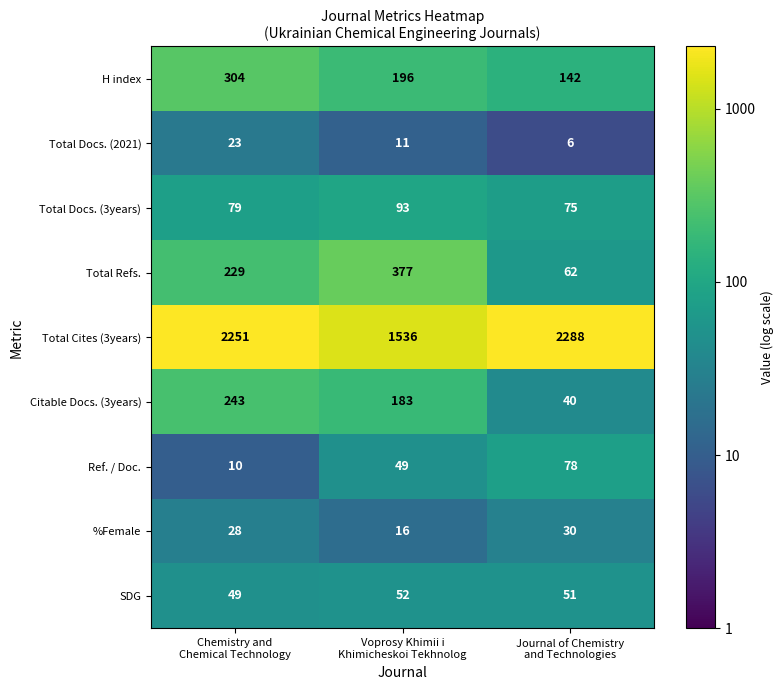

How many SDG values are between 49 and 52?

3